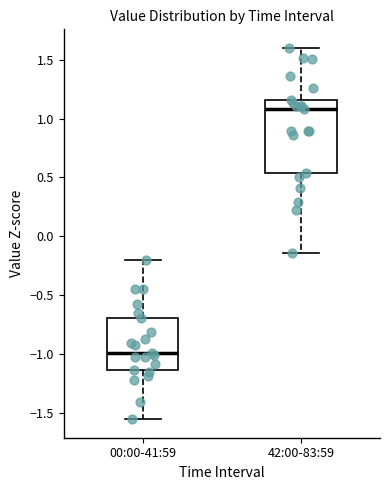

Which box is the tallest, from its lower edge to its upper edge?

42:00-83:59